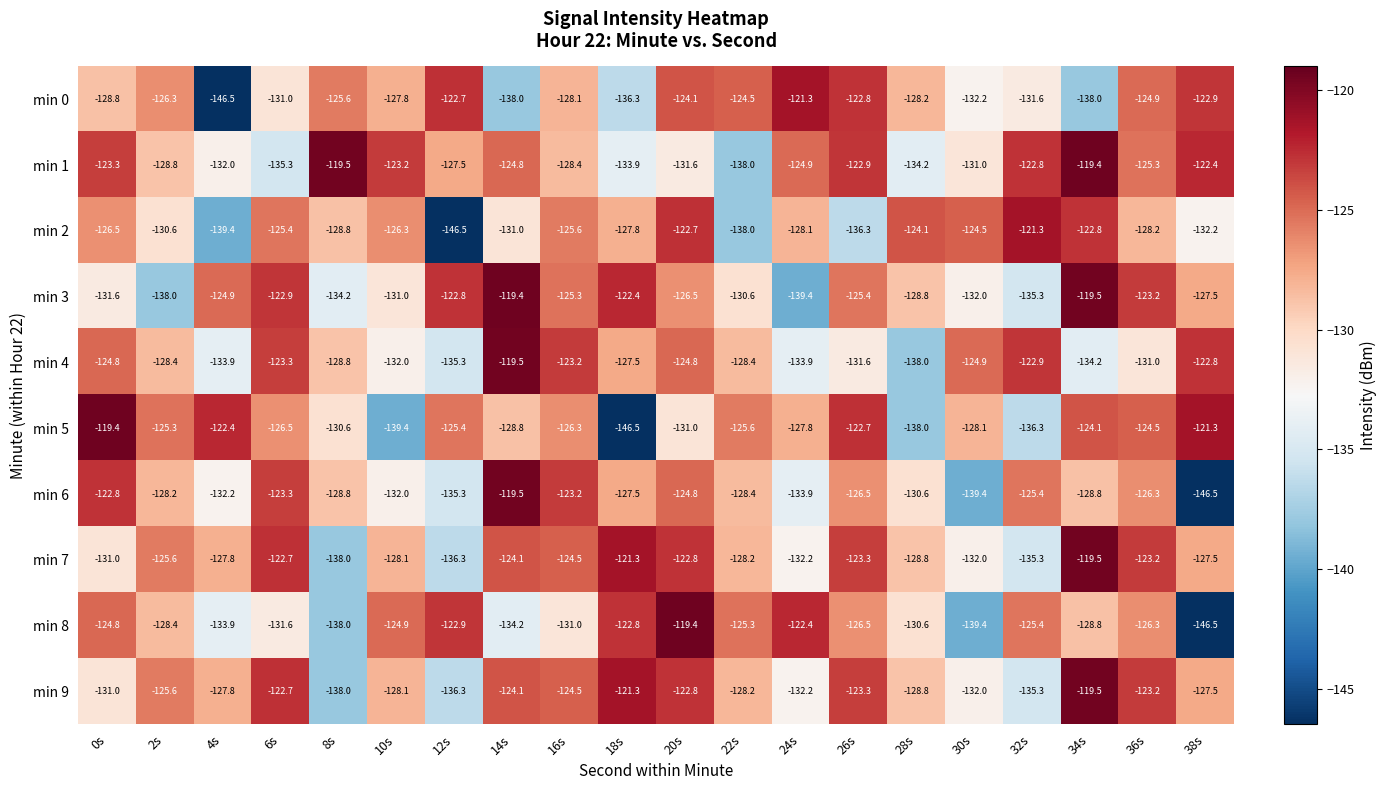

At which category is the sum across all series the highest?

20s